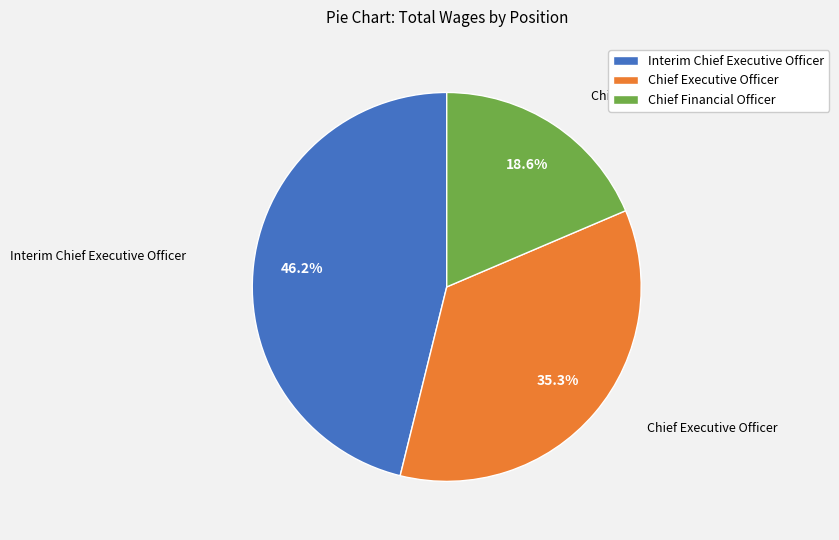

Count the number of slices in the pie.

3